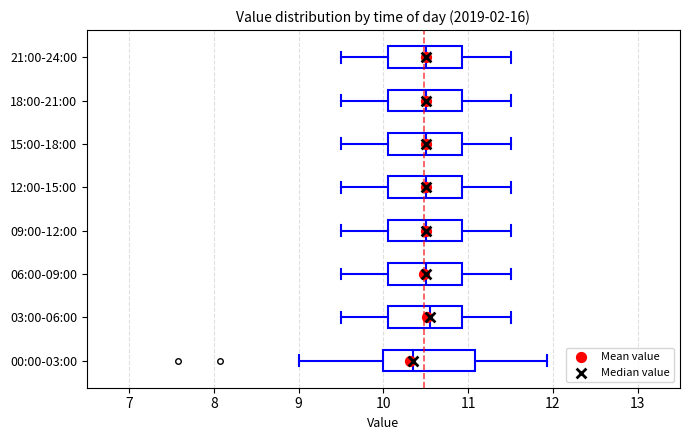

Reading bottom to top, transcribe this box plot: for each box, give where its median line is, the range the box spans, and where its two whiskers end, as read against the x-axis. The values are not printed on the chart, so give them approximately, as read against the axis.

00:00-03:00: median 10.4, box 10.0 to 11.1, whiskers 9.0 to 11.9
03:00-06:00: median 10.6, box 10.1 to 10.9, whiskers 9.5 to 11.5
06:00-09:00: median 10.5, box 10.1 to 10.9, whiskers 9.5 to 11.5
09:00-12:00: median 10.5, box 10.1 to 10.9, whiskers 9.5 to 11.5
12:00-15:00: median 10.5, box 10.1 to 10.9, whiskers 9.5 to 11.5
15:00-18:00: median 10.5, box 10.1 to 10.9, whiskers 9.5 to 11.5
18:00-21:00: median 10.5, box 10.1 to 10.9, whiskers 9.5 to 11.5
21:00-24:00: median 10.5, box 10.1 to 10.9, whiskers 9.5 to 11.5